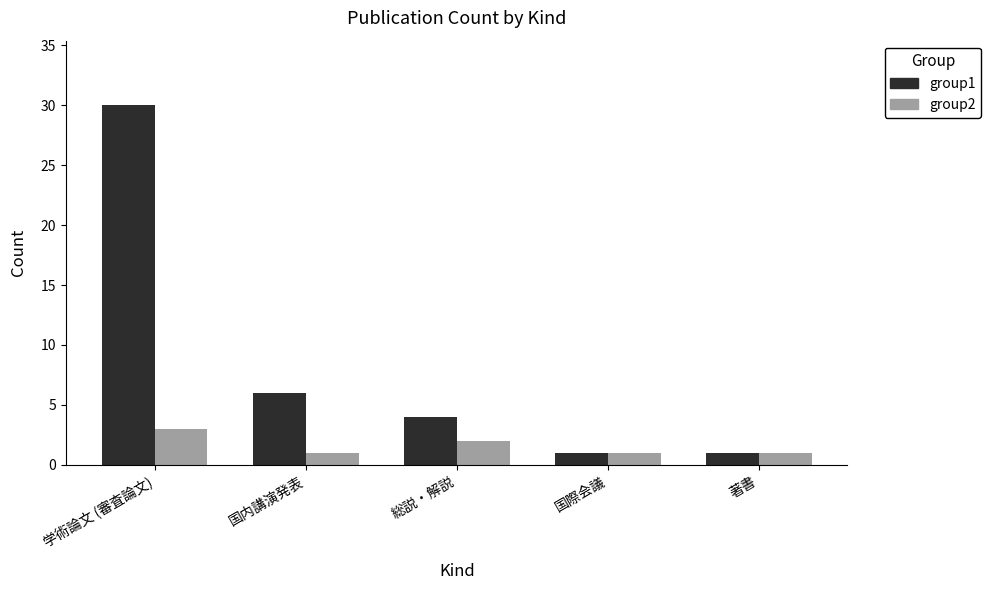

What is the spread (max minus min) of values at 総説・解説?

2